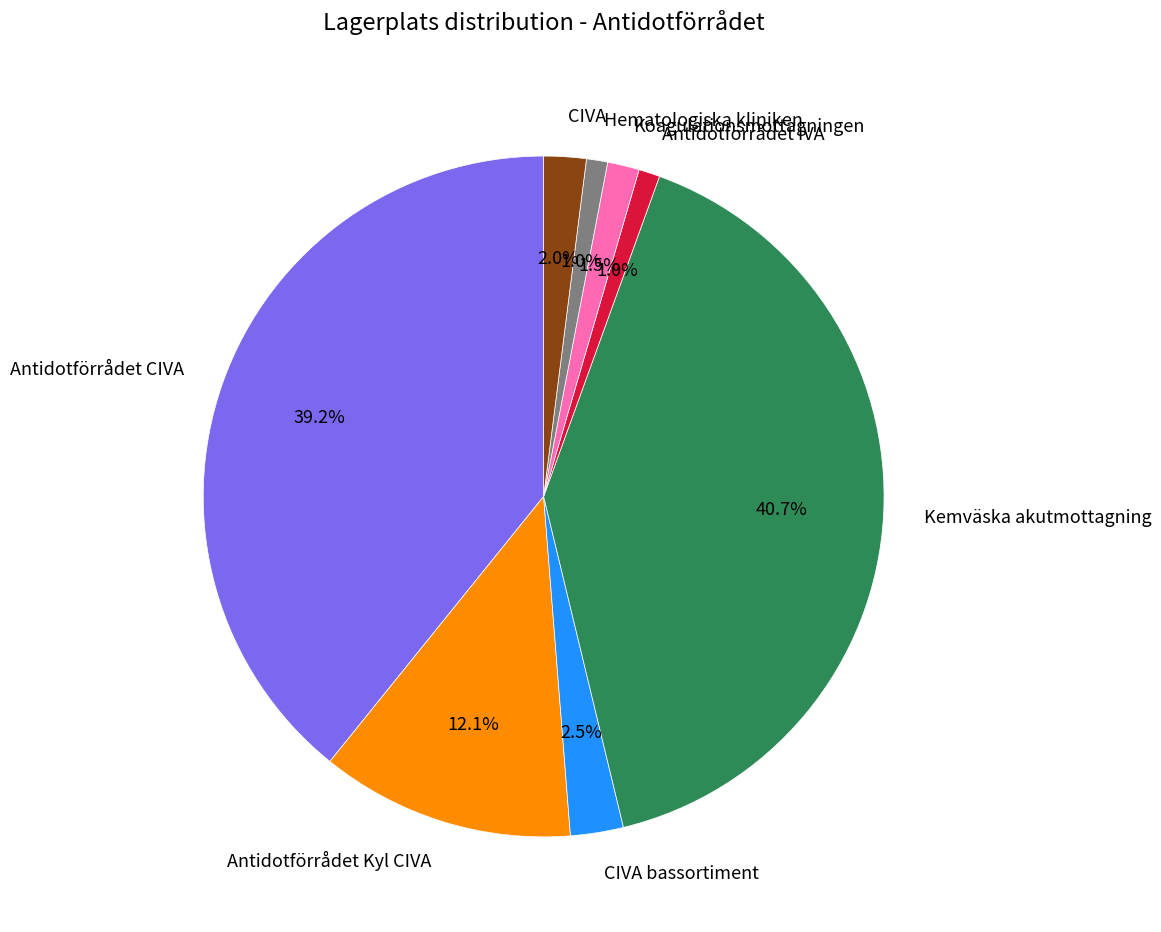

How many segments does this pie chart have?

8